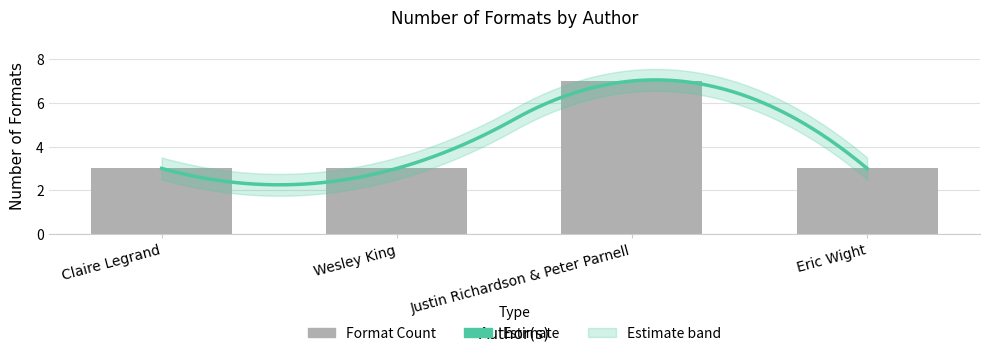

How many bars are there in total?

4